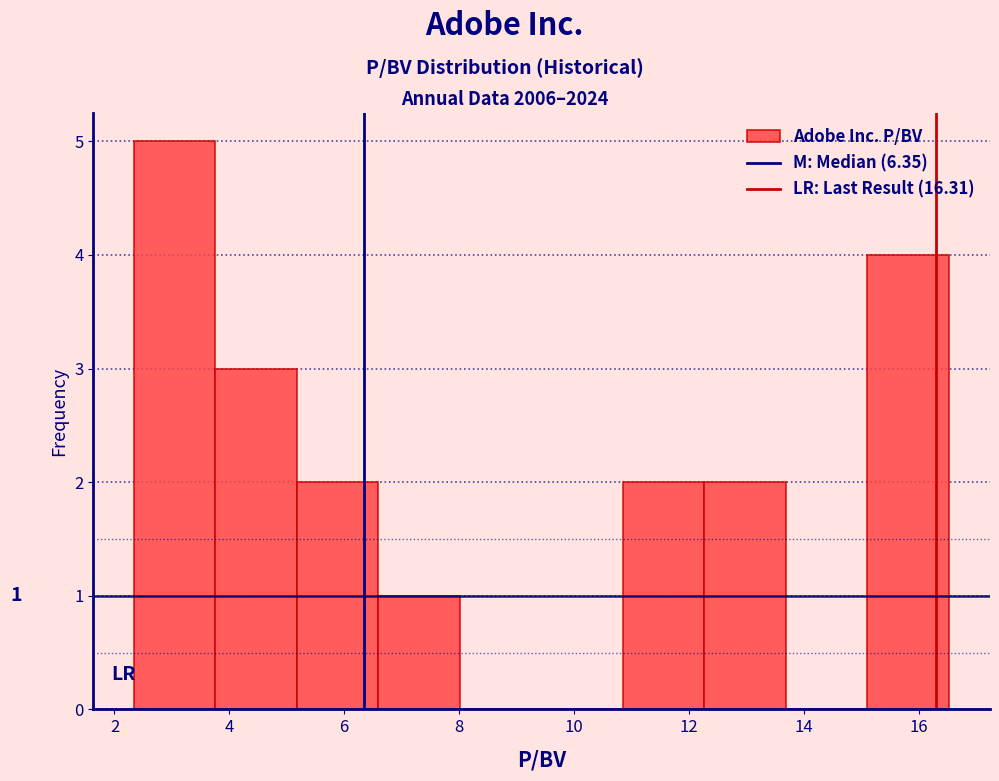

Which range on the x-axis has the tallest bar?

2.4 to 3.8